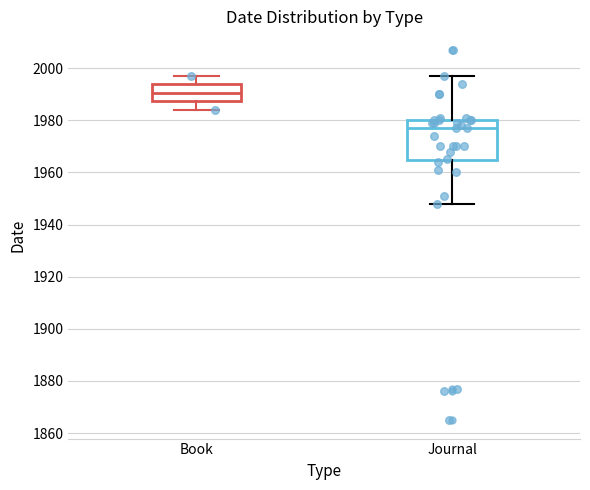

Reading left to right, read every box against the y-axis: the position of its median line, the range the box covers, and the ends of its whiskers. The values are not printed on the chart, so give them approximately, as read against the axis.

Book: median 1990, box 1988 to 1994, whiskers 1984 to 1998
Journal: median 1978, box 1964 to 1980, whiskers 1948 to 1998